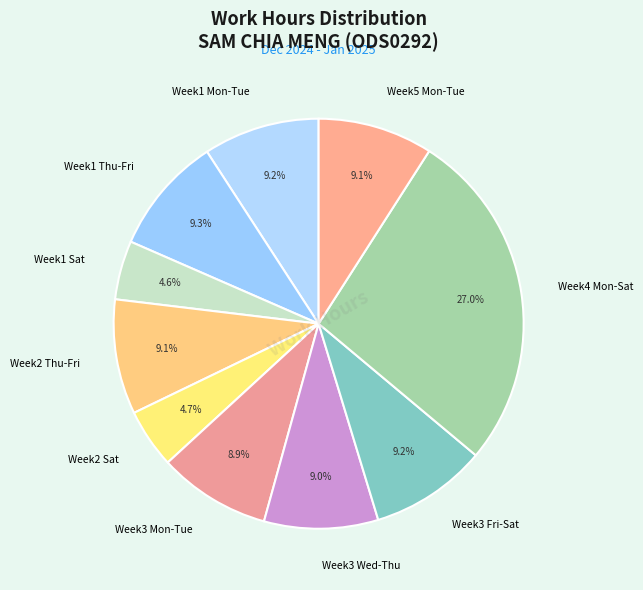

What is the ratio of the value at Week1 Sat to the value at Week3 Mon-Tue?

0.5